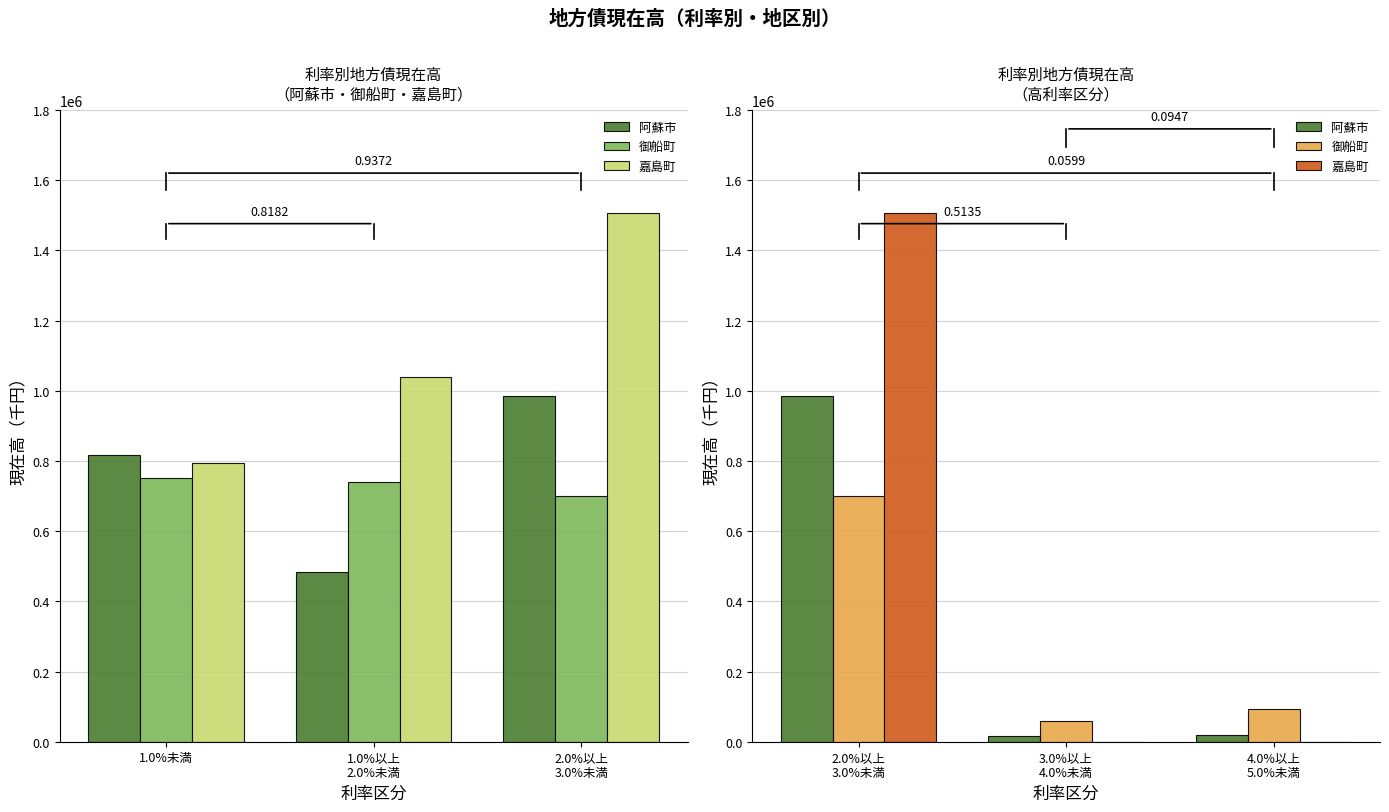

The value of 御船町 at 4.0%以上 5.0%未満 is 127662. True or false?

False